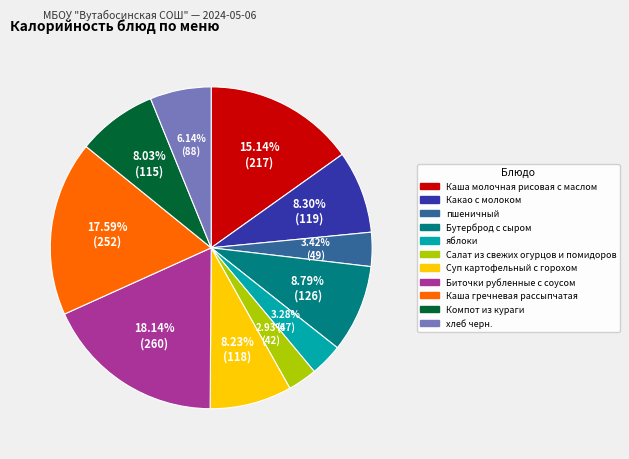

How many slices are in this pie chart?

11